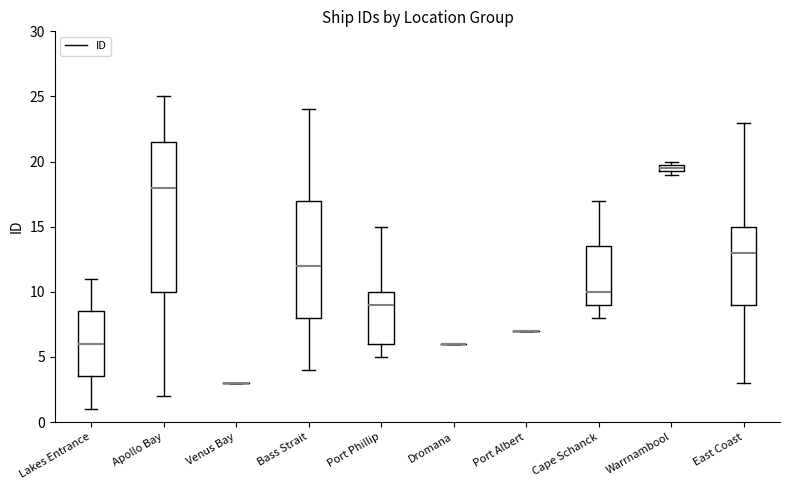

Where does the median line of the box for Apollo Bay sit on the y-axis? The values are not printed on the chart, so give them approximately, as read against the axis.

18.0